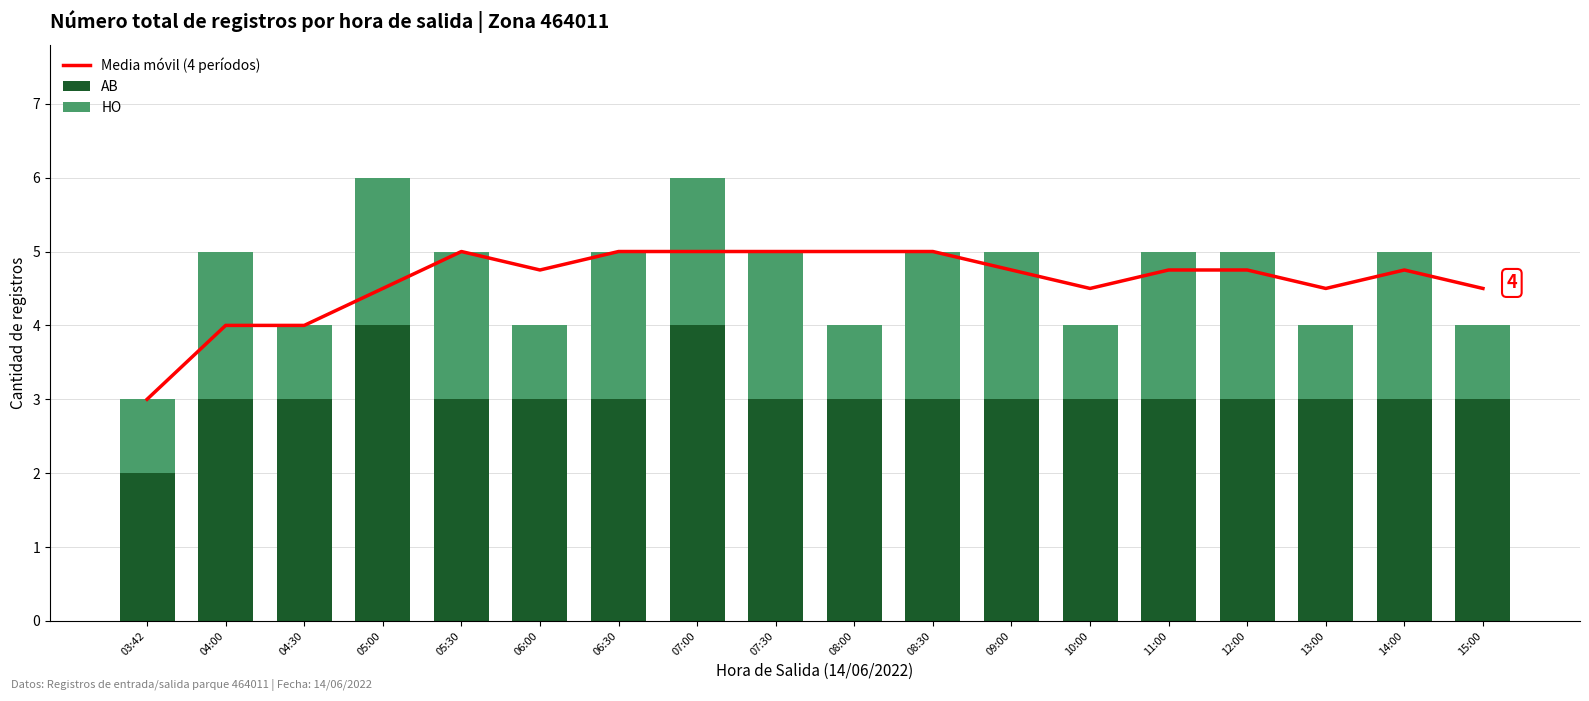

How many distinct data groups are displayed?

3